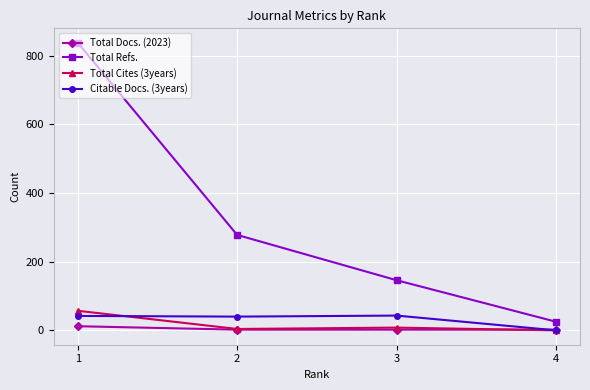

How many categories are shown in the chart?

4